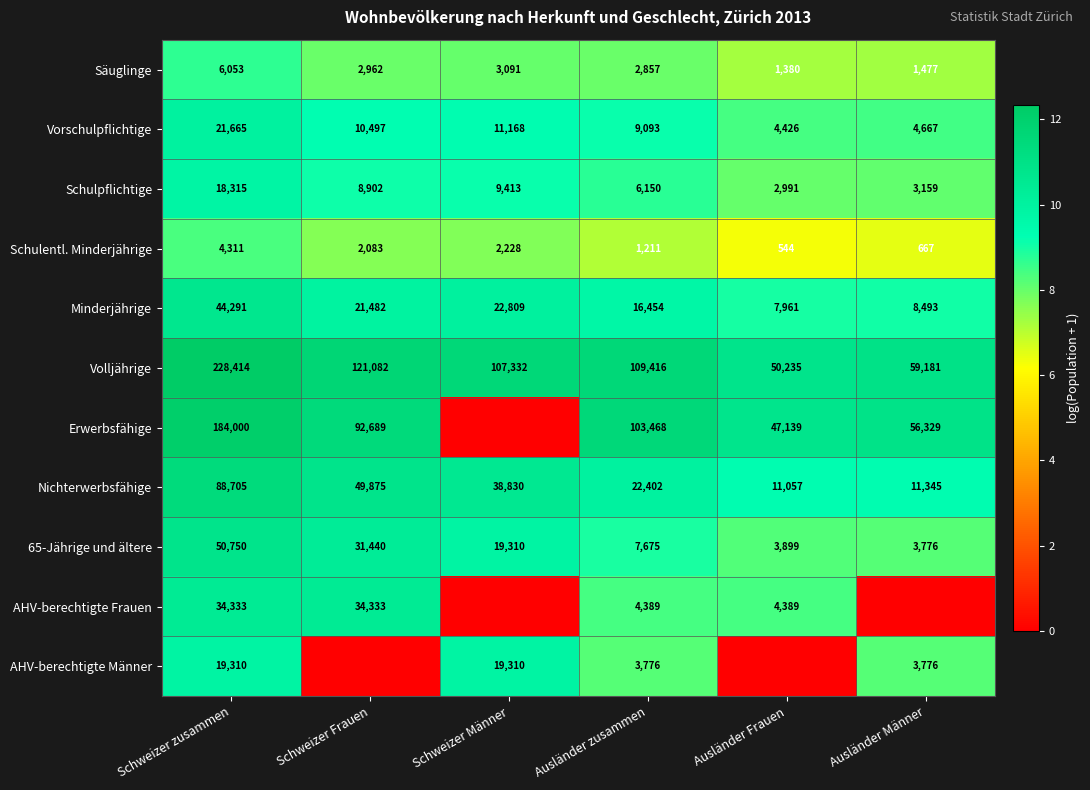

At which category is the sum across all series the highest?

Schweizer zusammen